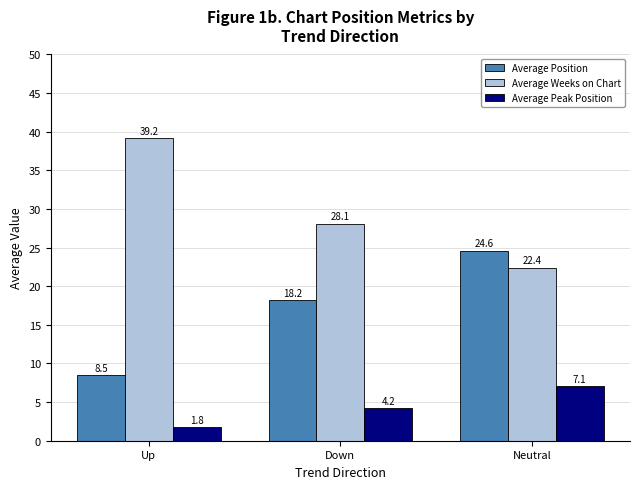

Read the Average Position value at Neutral.

24.6